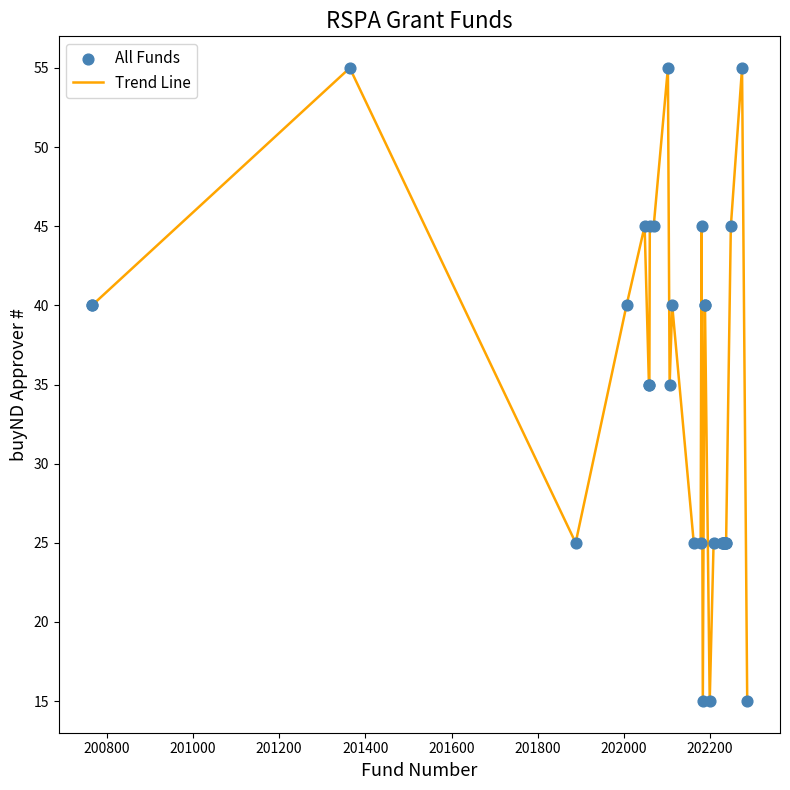

What is the maximum value shown in the chart?

55